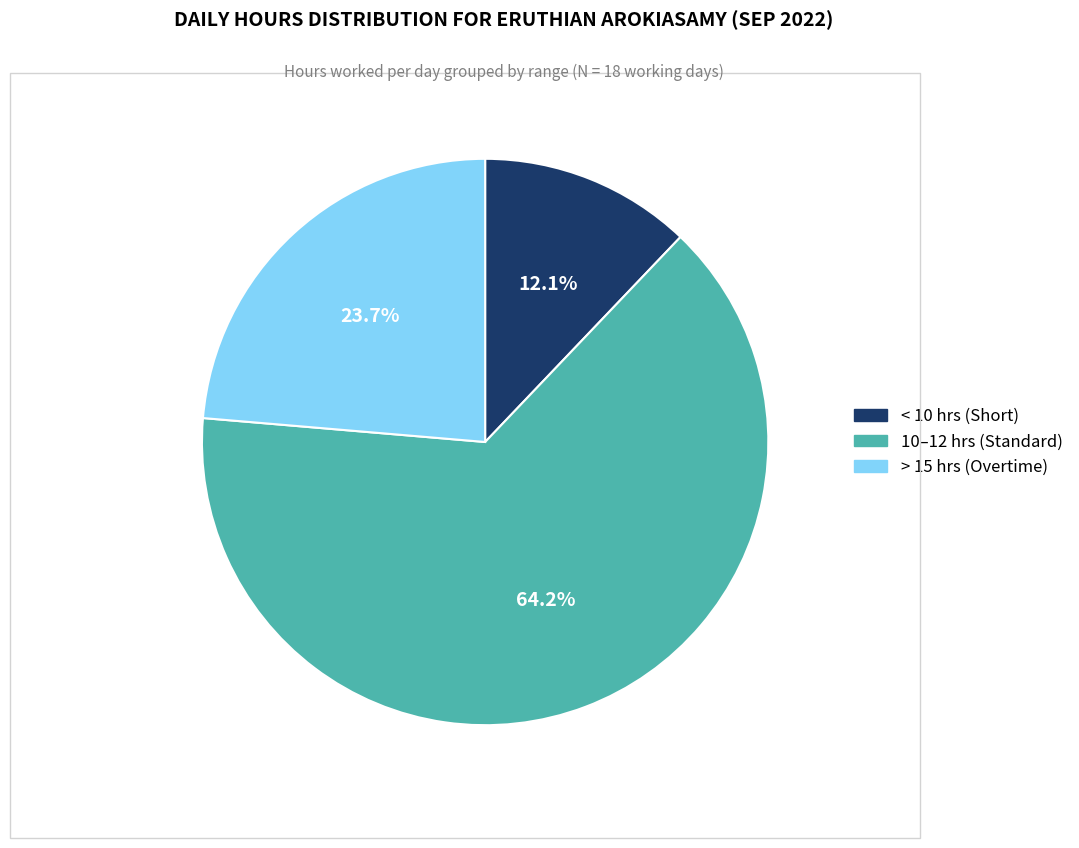

Does any single category account for the majority?

Yes